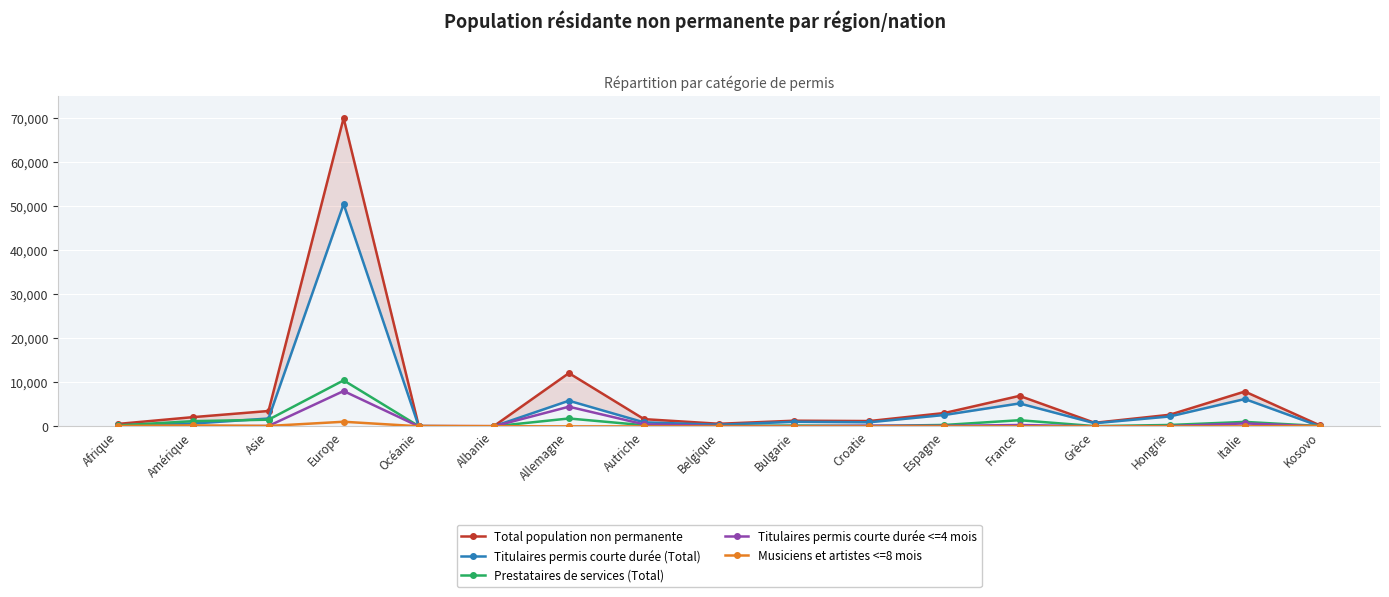

Where is the first local minimum for Prestataires de services (Total)?

Albanie